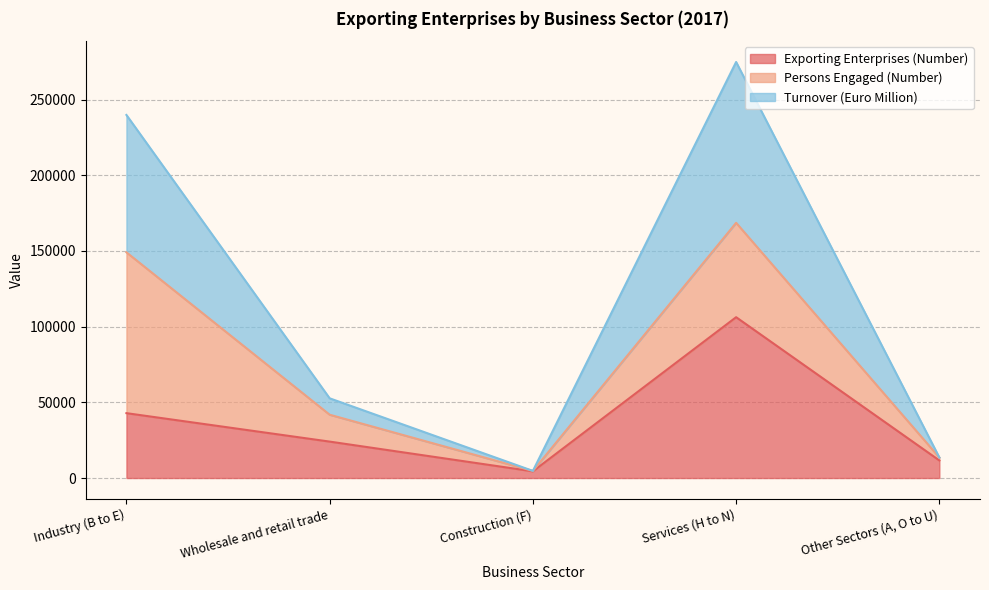

Where is Exporting Enterprises (Number) nearest to the value 55335?

Industry (B to E)